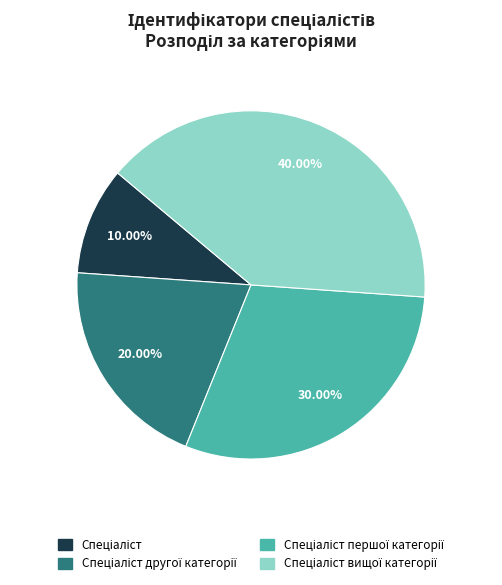

Does any single category account for the majority?

No